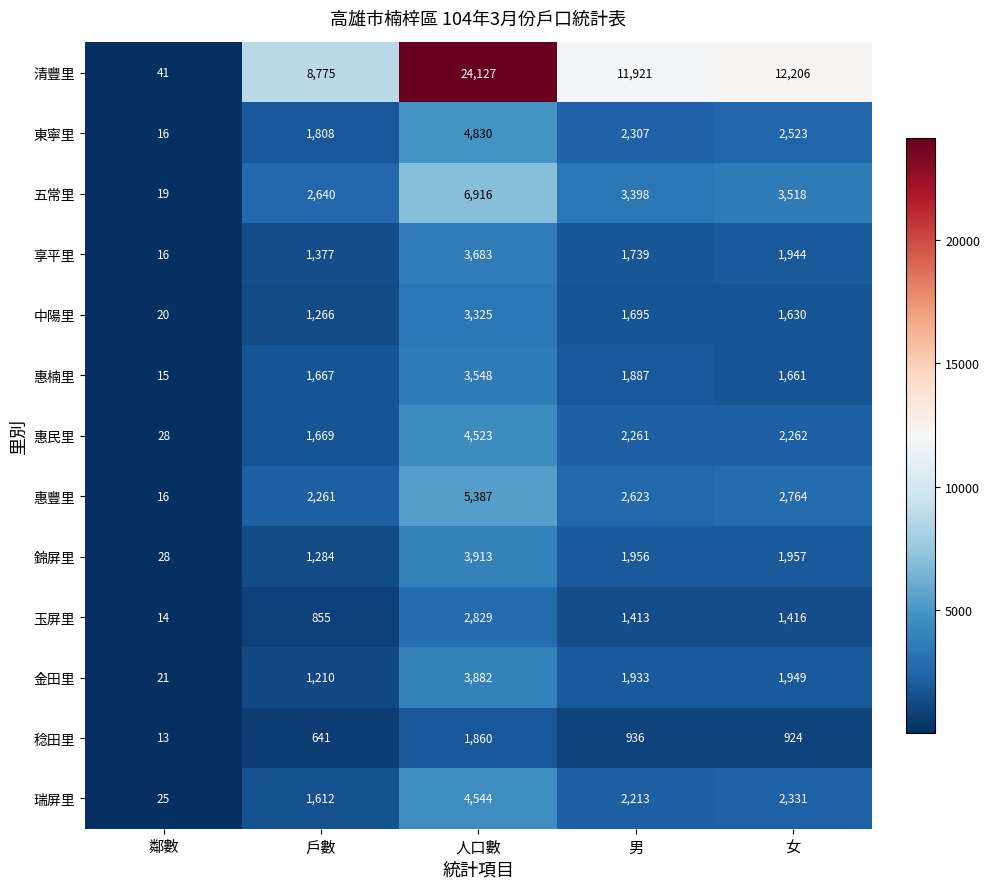

At which category does the chart reach its peak across all series?

人口數